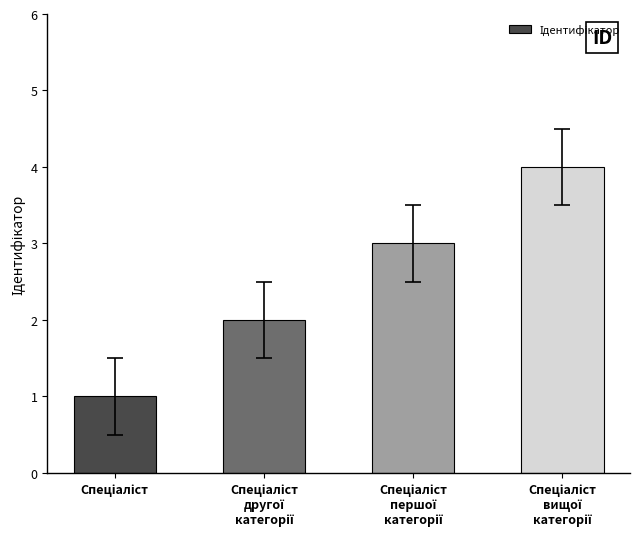

What is the maximum value shown in the chart?

4